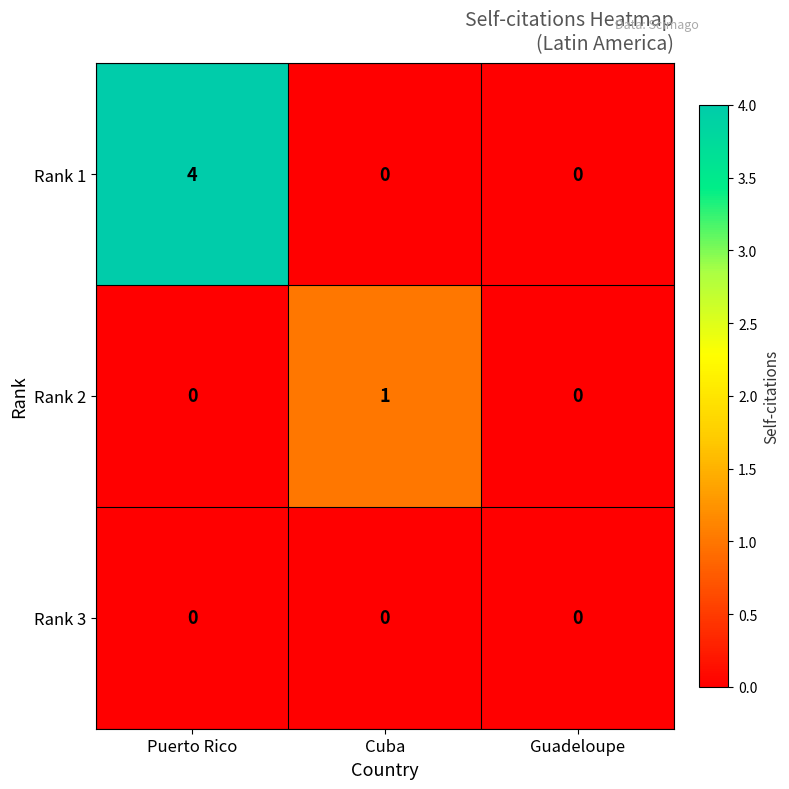

Reading left to right, transcribe all the data shown in this chart.

Rank 1: 4	0	0
Rank 2: 0	1	0
Rank 3: 0	0	0